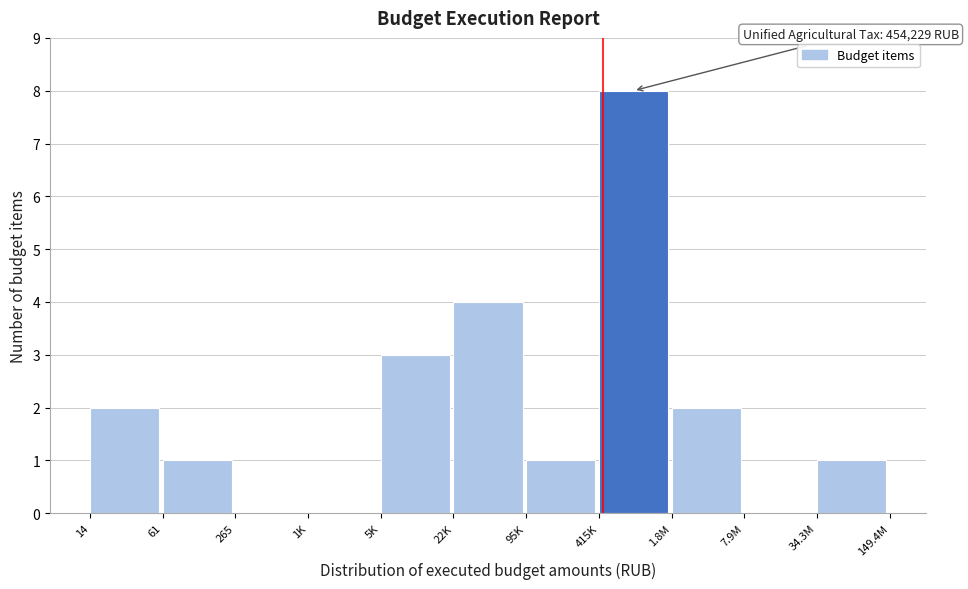

Reading left to right, transcribe all the data shown in this chart.

14=2	61=1	265=0	1K=0	5K=3	22K=4	95K=1	415K=8	1.8M=2	7.9M=0	34.3M=1